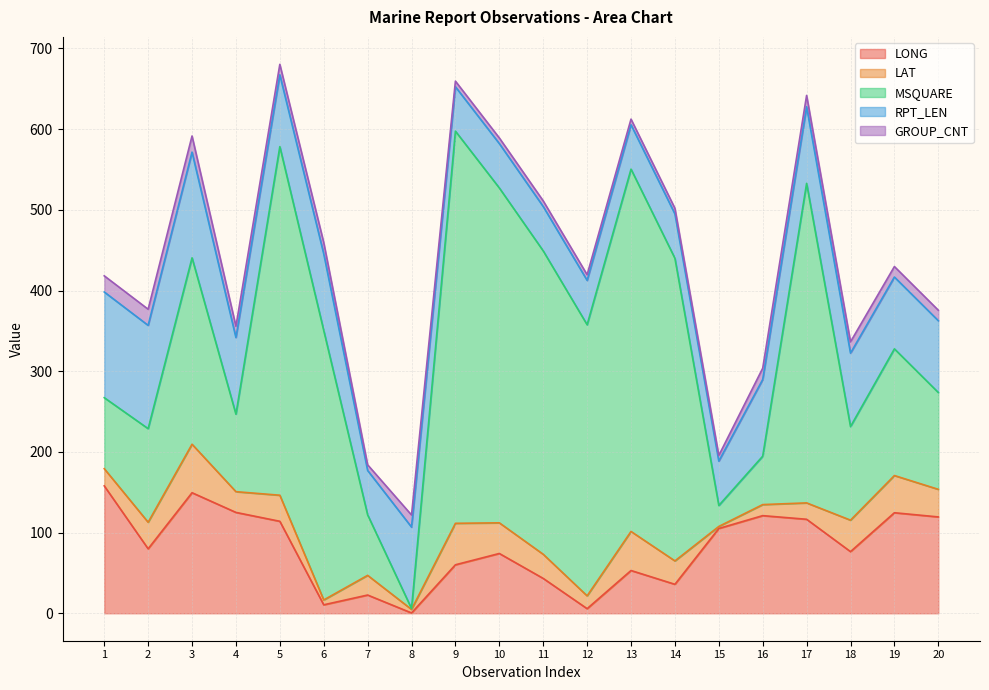

Reading left to right, what are all the values shown in this chart?

LONG: 1=157.9	2=79.9	3=149.4	4=125.0	5=114.0	6=10.5	7=22.6	8=0.4	9=60.1	10=74.1	11=43.2	12=5.7	13=53.0	14=35.9	15=105.1	16=121.0	17=116.5	18=76.4	19=124.6	20=119.4
LAT: 1=21.3	2=32.9	3=60.1	4=25.7	5=32.3	6=6.0	7=24.4	8=4.4	9=51.4	10=38.0	11=29.9	12=15.9	13=48.4	14=29.0	15=2.5	16=13.7	17=20.3	18=39.0	19=46.1	20=34.2
MSQUARE: 1=88.0	2=116.0	3=231.0	4=96.0	5=432.0	6=334.0	7=75.0	8=1.0	9=486.0	10=415.0	11=376.0	12=336.0	13=449.0	14=375.0	15=26.0	16=60.0	17=396.0	18=116.0	19=157.0	20=120.0
RPT_LEN: 1=131.0	2=128.0	3=131.0	4=95.0	5=89.0	6=95.0	7=55.0	8=101.0	9=55.0	10=55.0	11=55.0	12=55.0	13=55.0	14=55.0	15=55.0	16=95.0	17=95.0	18=91.0	19=89.0	20=89.0
GROUP_CNT: 1=20.0	2=20.0	3=20.0	4=14.0	5=13.0	6=14.0	7=7.0	8=15.0	9=7.0	10=7.0	11=7.0	12=7.0	13=7.0	14=7.0	15=7.0	16=14.0	17=14.0	18=14.0	19=13.0	20=13.0